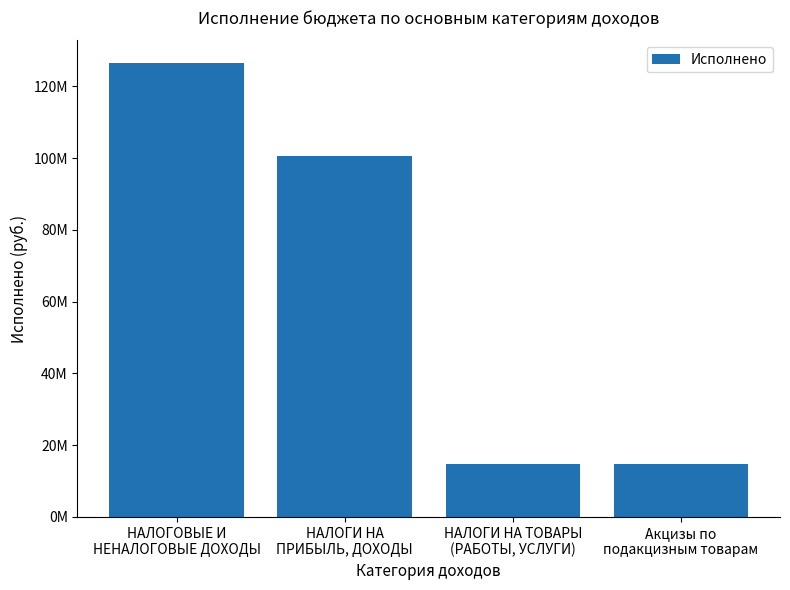

What is the sum of the values at НАЛОГИ НА
ПРИБЫЛЬ, ДОХОДЫ and НАЛОГОВЫЕ И
НЕНАЛОГОВЫЕ ДОХОДЫ?

227167243.5